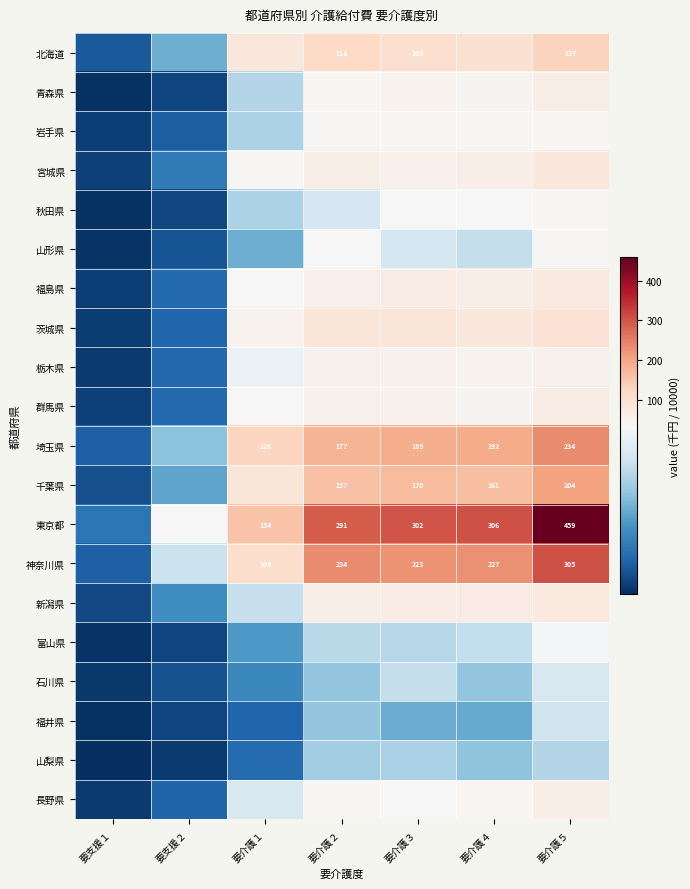

What is the highest value of the 埼玉県 series?

234.2